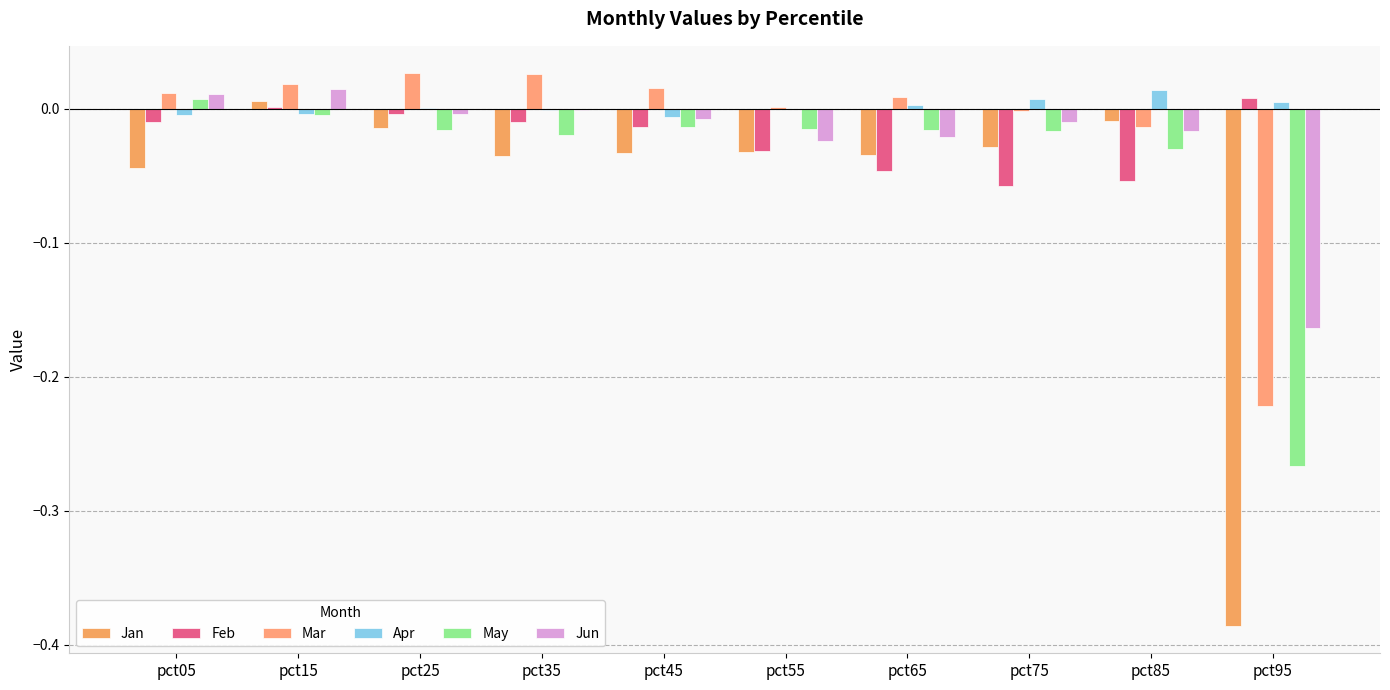

How many groups of bars are there?

10